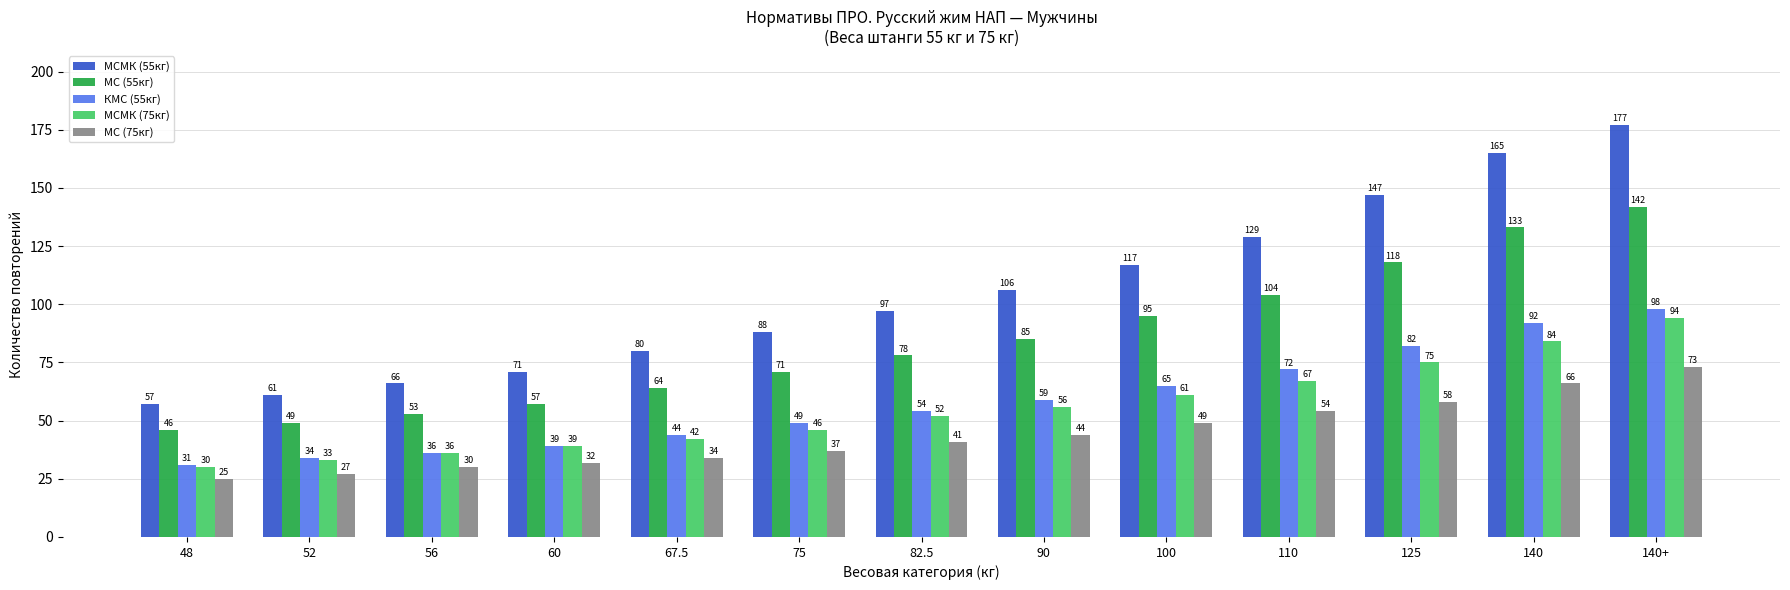

Reading left to right, extract all data points from this chart.

МСМК (55кг): 48=57	52=61	56=66	60=71	67.5=80	75=88	82.5=97	90=106	100=117	110=129	125=147	140=165	140+=177
МС (55кг): 48=46	52=49	56=53	60=57	67.5=64	75=71	82.5=78	90=85	100=95	110=104	125=118	140=133	140+=142
КМС (55кг): 48=31	52=34	56=36	60=39	67.5=44	75=49	82.5=54	90=59	100=65	110=72	125=82	140=92	140+=98
МСМК (75кг): 48=30	52=33	56=36	60=39	67.5=42	75=46	82.5=52	90=56	100=61	110=67	125=75	140=84	140+=94
МС (75кг): 48=25	52=27	56=30	60=32	67.5=34	75=37	82.5=41	90=44	100=49	110=54	125=58	140=66	140+=73